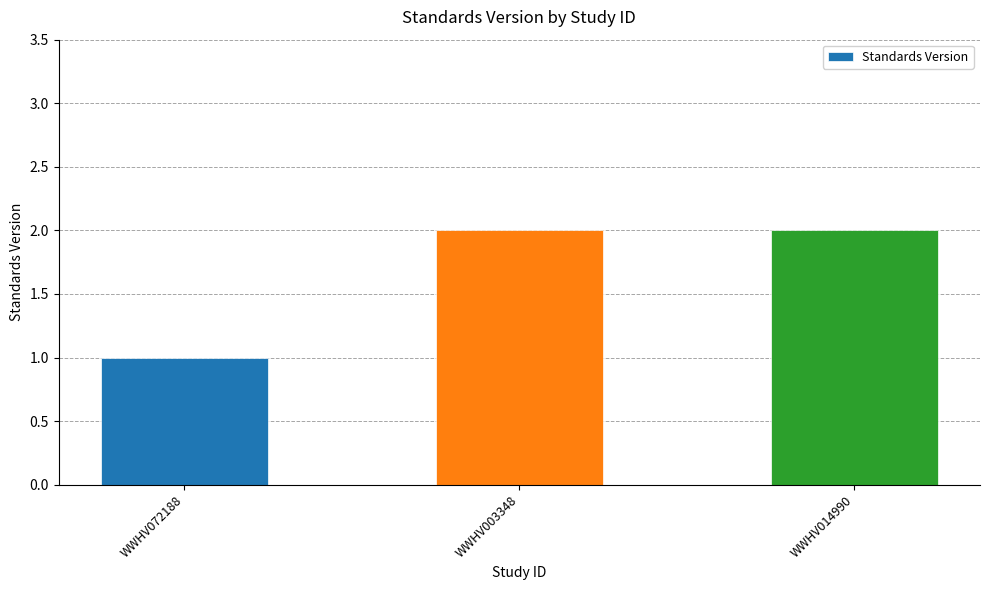

Is it true that the value at WWHV072188 is 0?

False